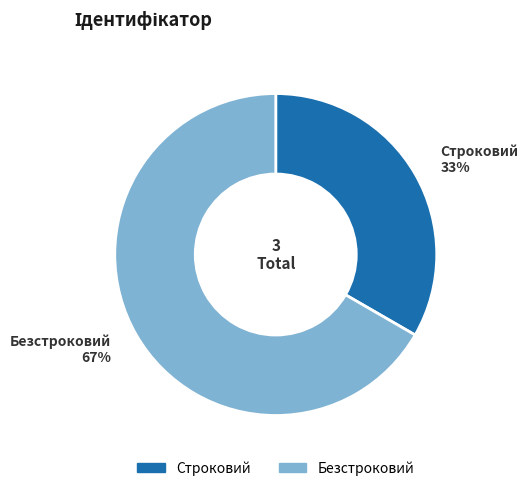

What is the largest slice in the pie chart?

Безстроковий